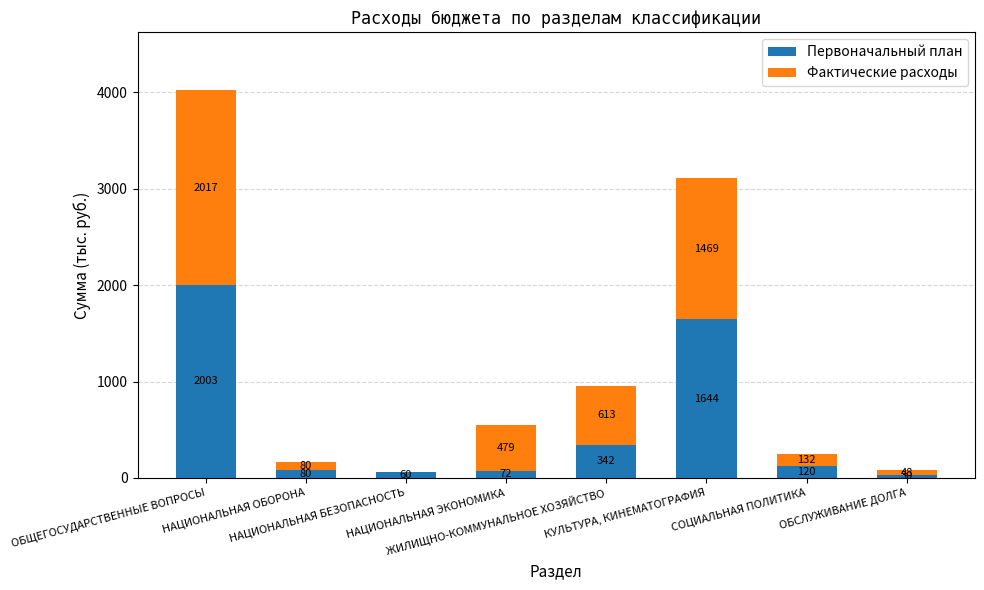

How many distinct data groups are displayed?

2